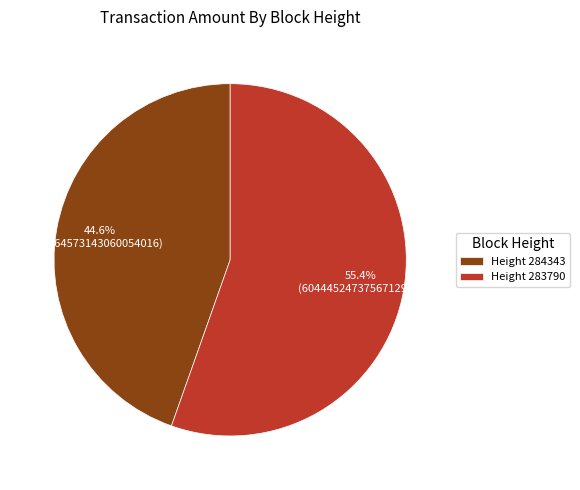

How many segments does this pie chart have?

2